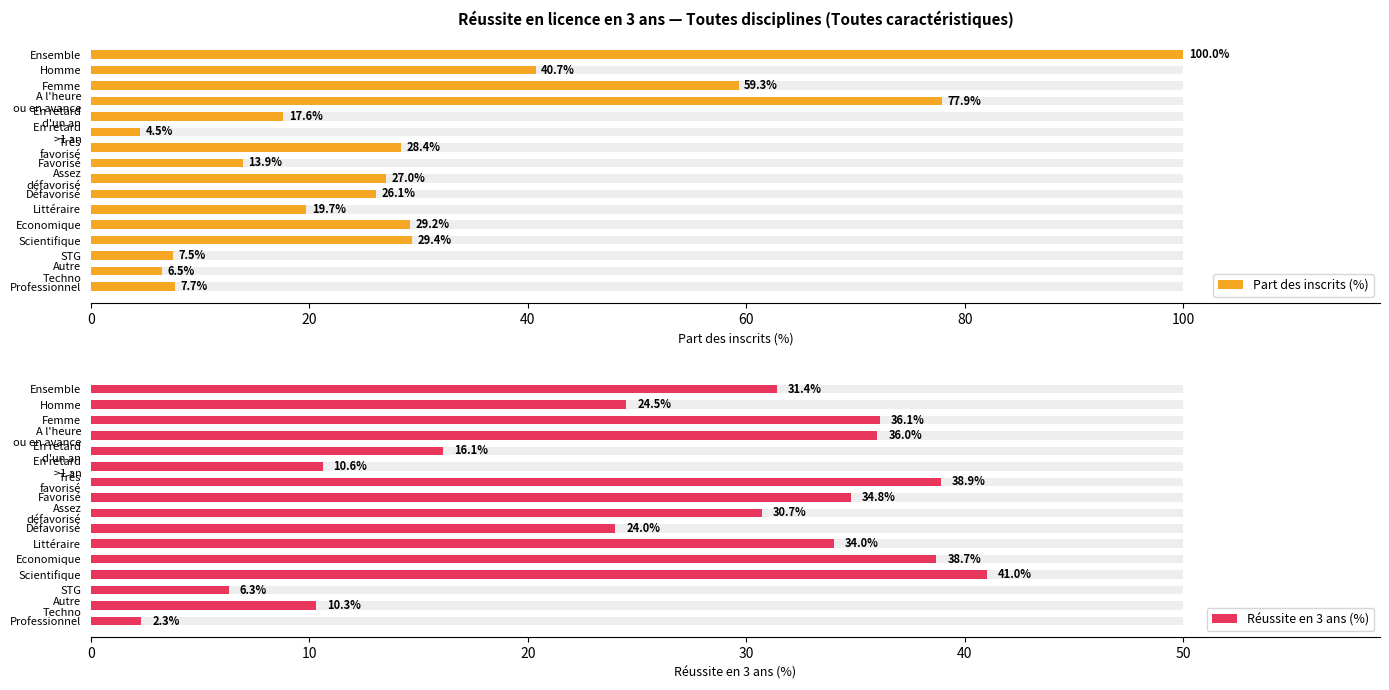

Reading left to right, transcribe all the data shown in this chart.

Part des inscrits (%): 100.0	40.7	59.3	77.9	17.6	4.5	28.4	13.9	27.0	26.1	19.7	29.2	29.4	7.5	6.5	7.7
Réussite en 3 ans (%): 31.4	24.5	36.1	36.0	16.1	10.6	38.9	34.8	30.7	24.0	34.0	38.7	41.0	6.3	10.3	2.3